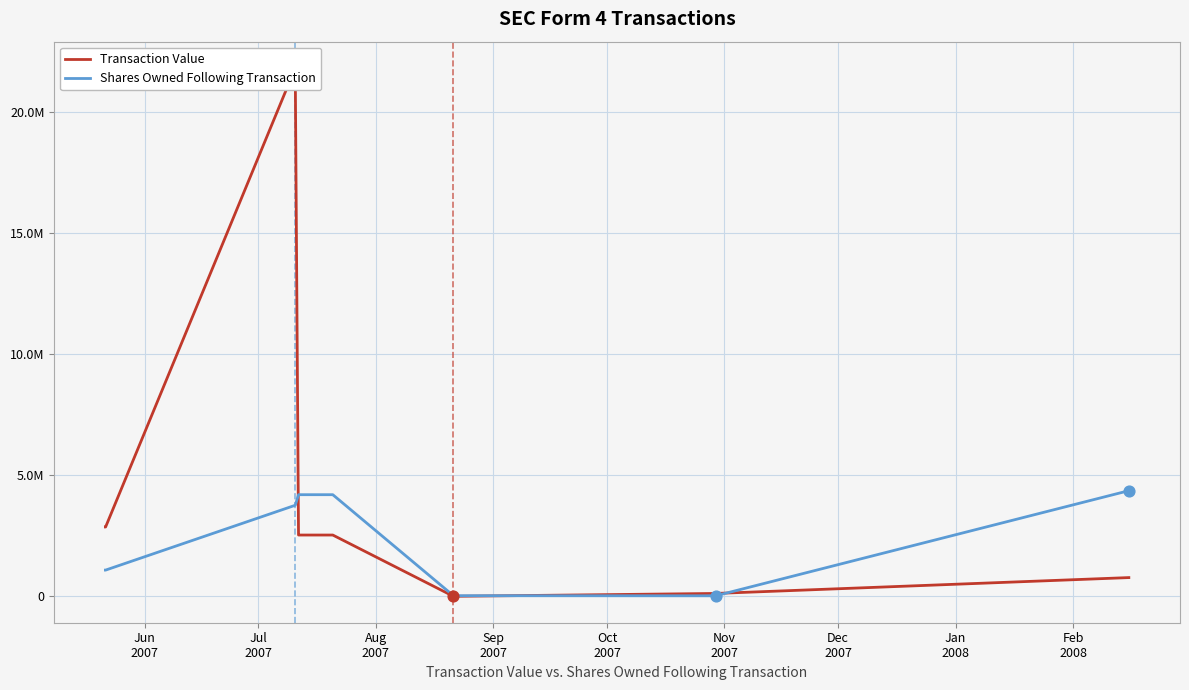

Which series has the largest Y range (max minus min)?

Transaction Value